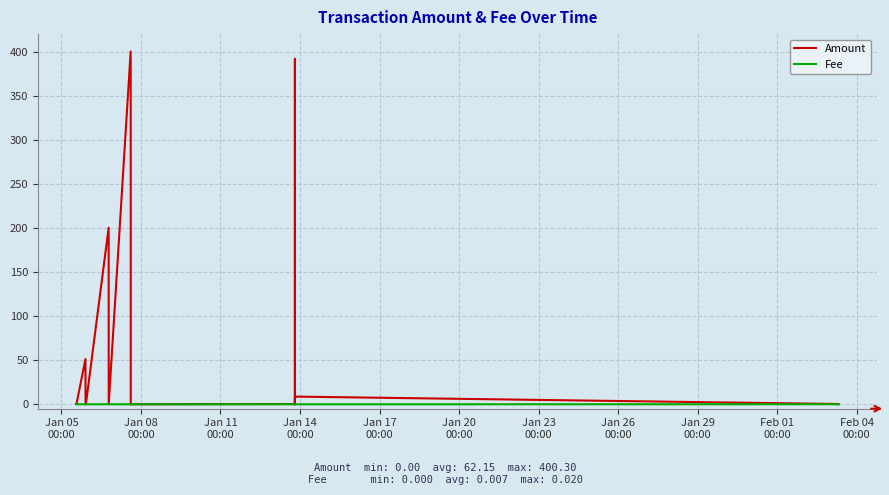

True or false: Fee and Amount cross at least once.

False